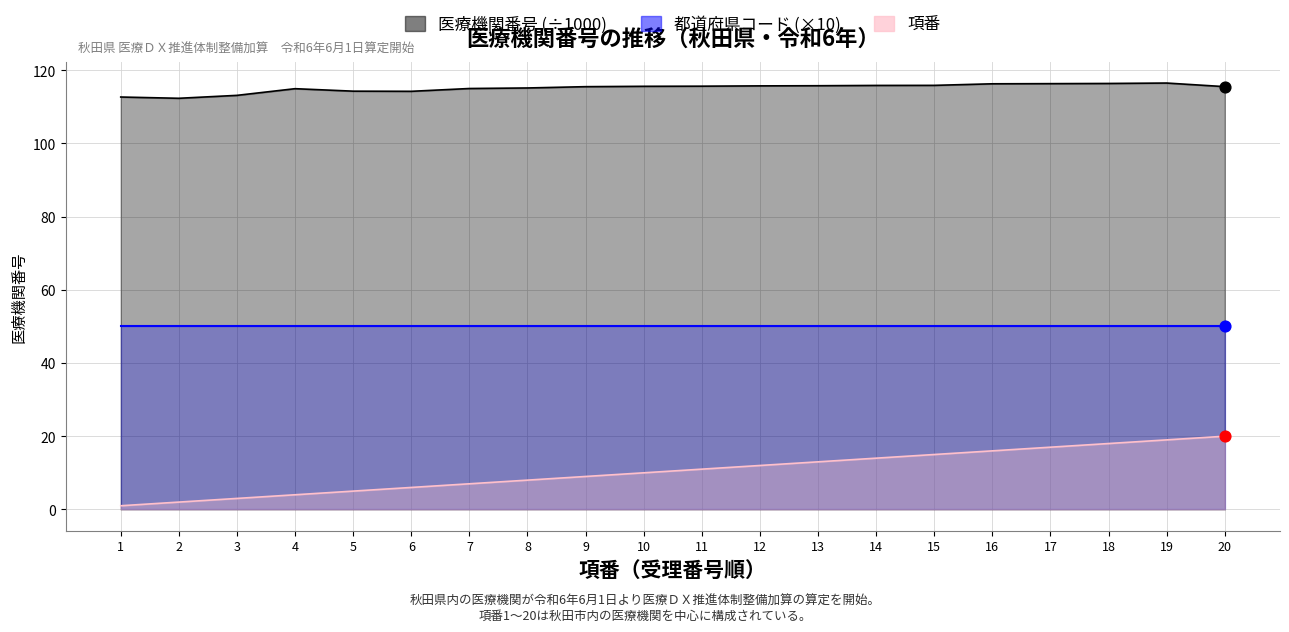

Which series has the widest spread of Y values?

受理番号_index